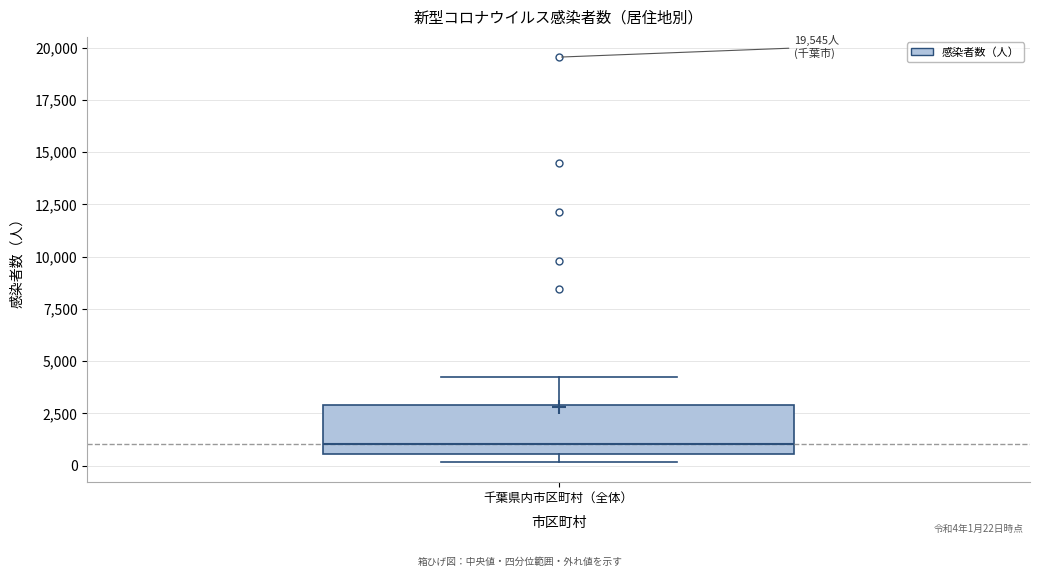

Where is the upper edge of the box for 千葉県内市区町村（全体） on the y-axis? The values are not printed on the chart, so give them approximately, as read against the axis.

3000